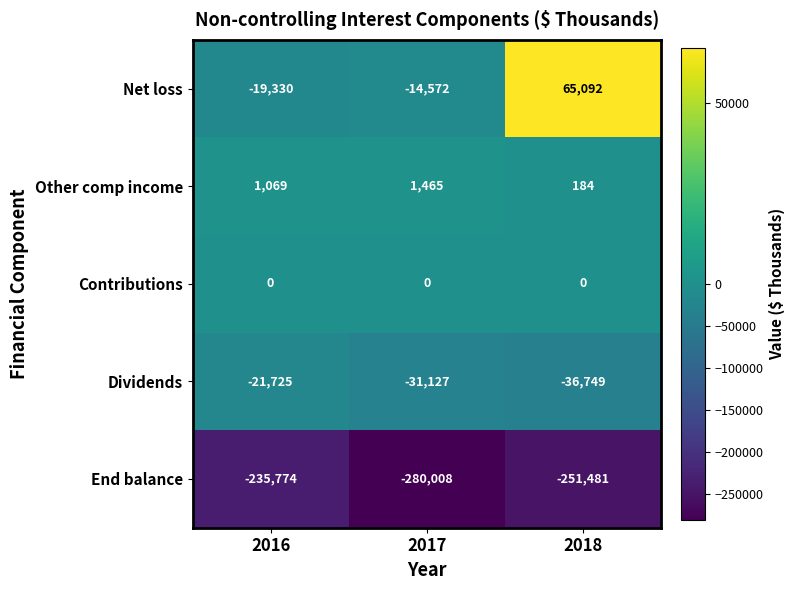

Rank the series by their maximum value, from lowest to highest.

End balance, Dividends, Contributions, Other comp income, Net loss